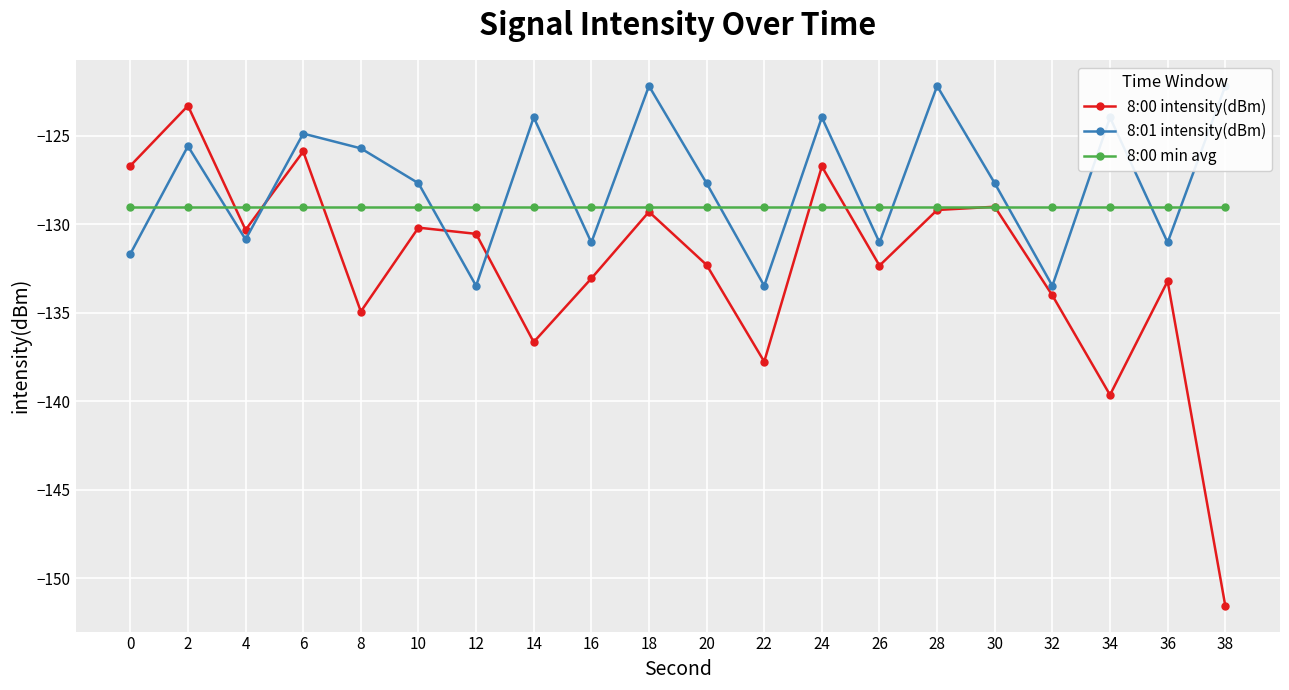

True or false: 8:00 intensity(dBm) and 8:00 min avg cross at least once.

True